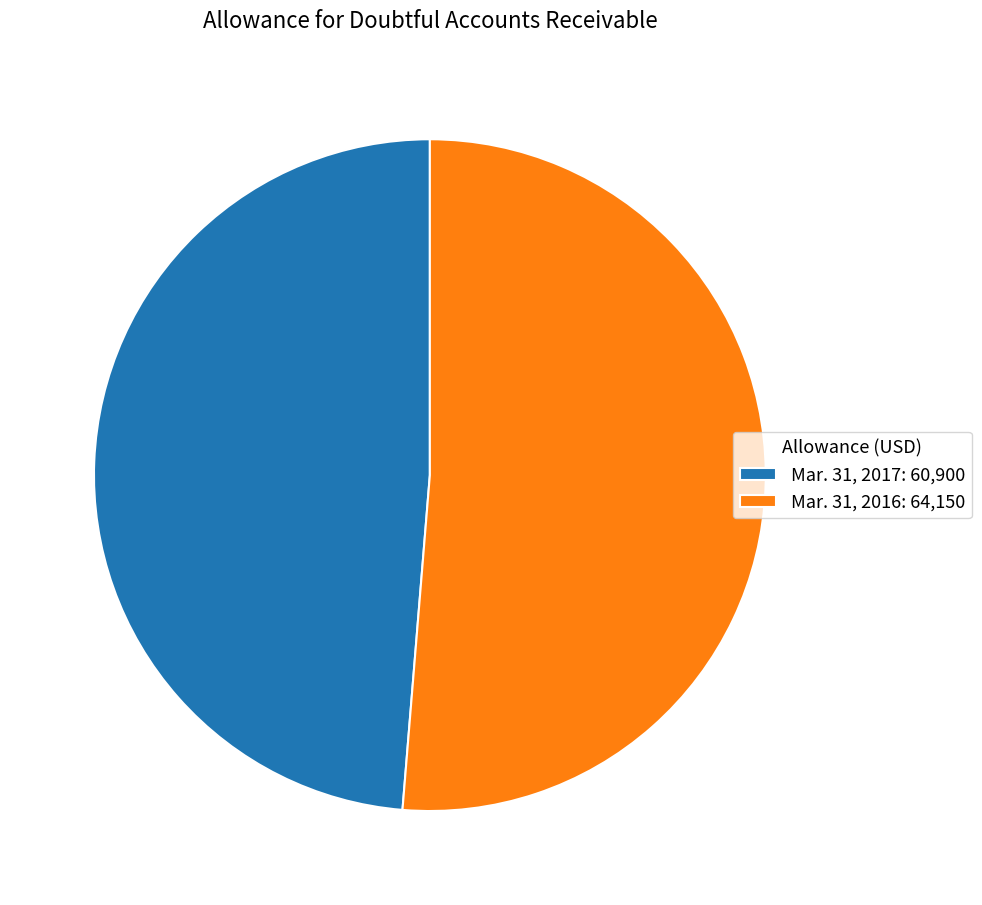

Which slice is the largest?

Mar. 31, 2016